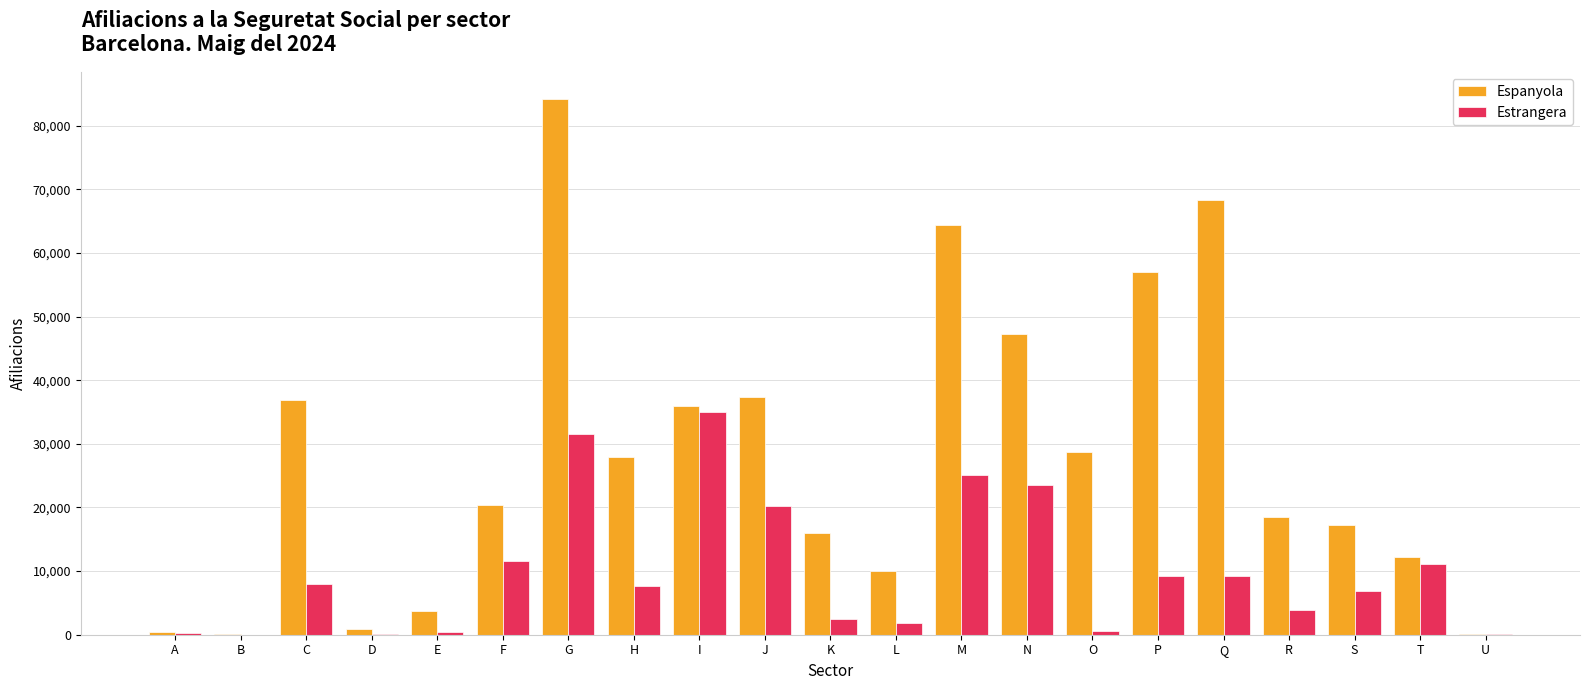

What is the spread (max minus min) of values at J?

17140